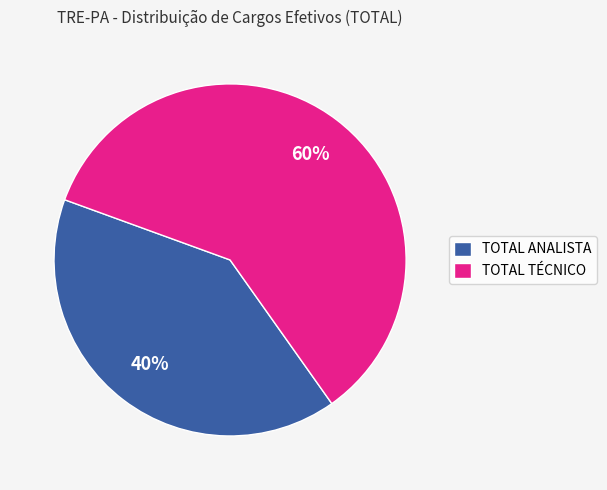

To the nearest percent, what is the average slice percentage?

50%